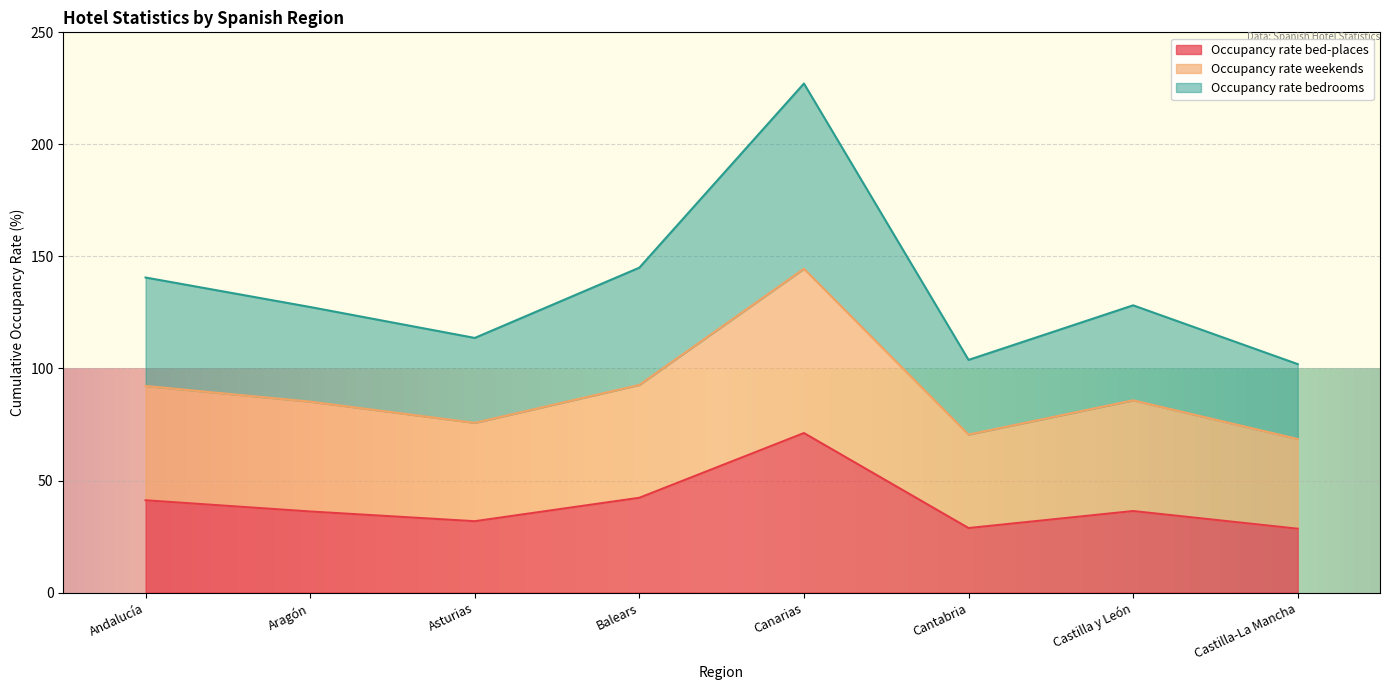

True or false: Occupancy rate weekends and Occupancy rate bedrooms cross at least once.

False